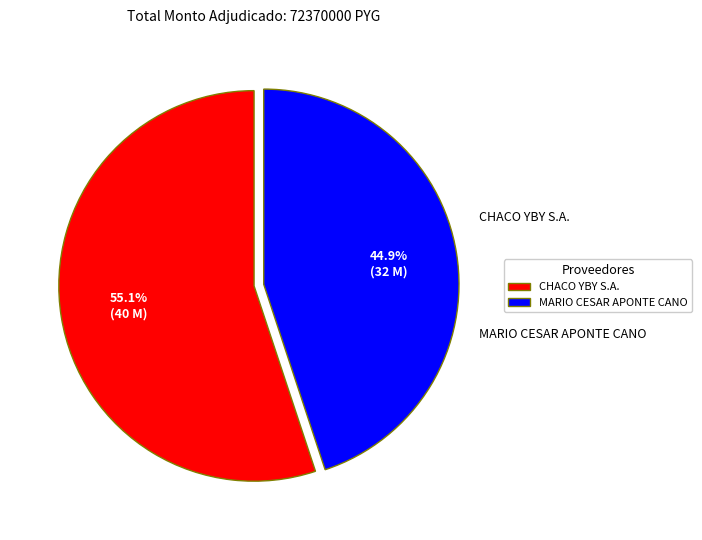

Is it true that CHACO YBY S.A. is 69% of the pie?

False